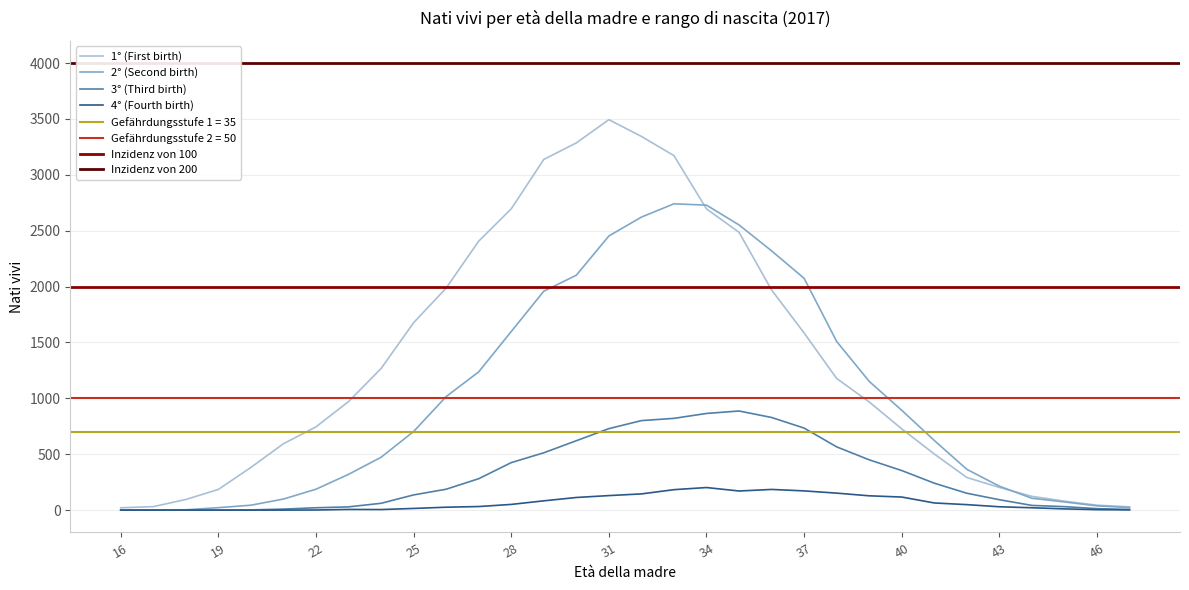

What is the average value of the 1° (First birth) series?

1324